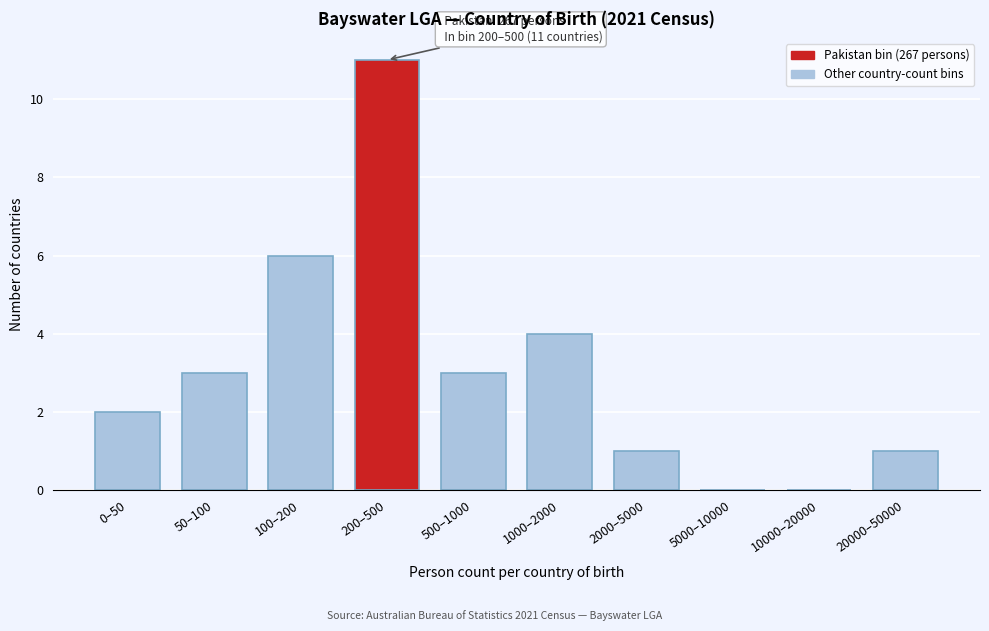

Reading right to left, transcribe all the data shown in this chart.

20000–50000=1	10000–20000=0	5000–10000=0	2000–5000=1	1000–2000=4	500–1000=3	200–500=11	100–200=6	50–100=3	0–50=2